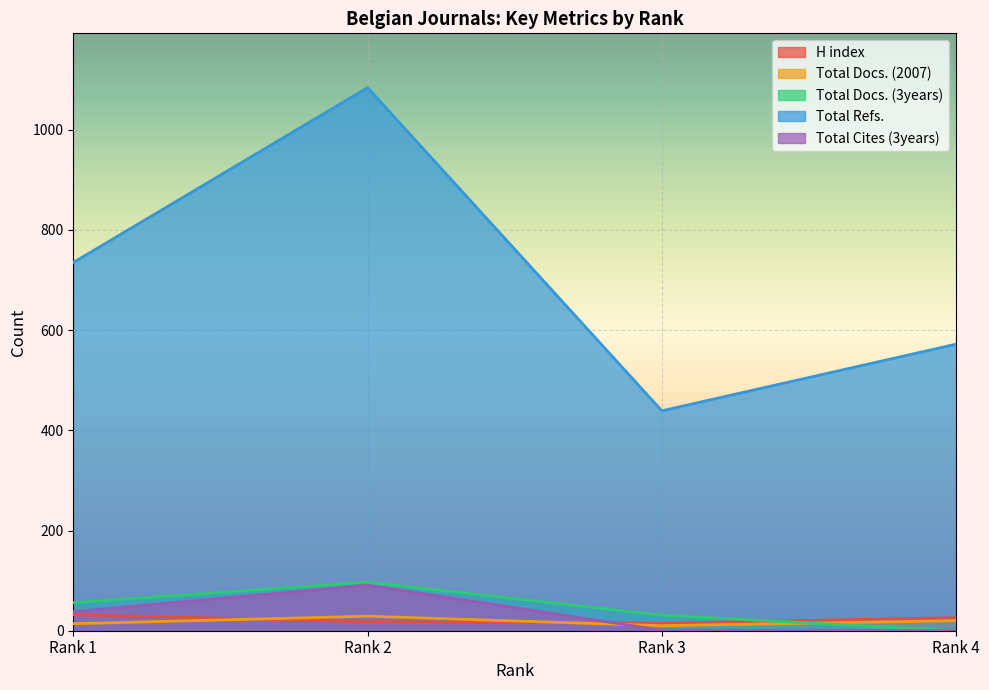

At which label does Total Refs. reach its peak?

Rank 2